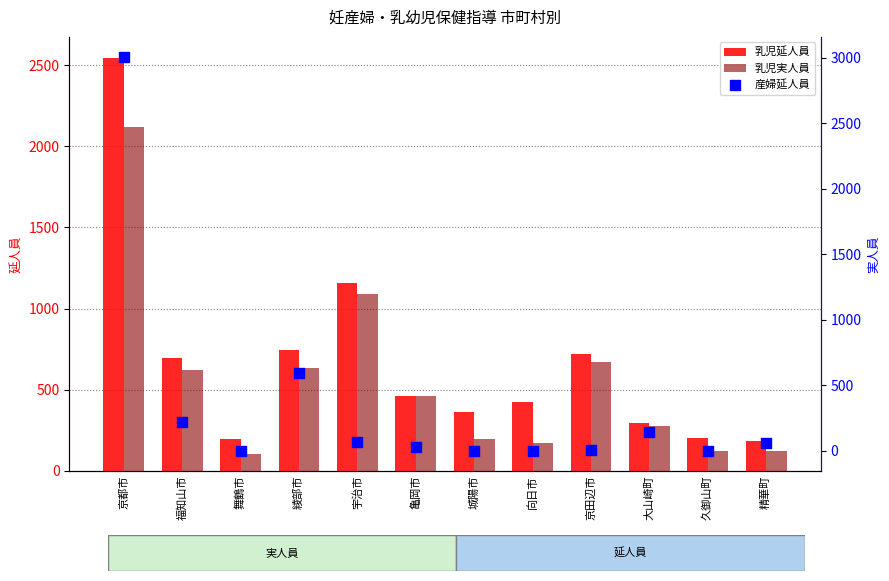

Which series has the largest total across all categories?

乳児延人員